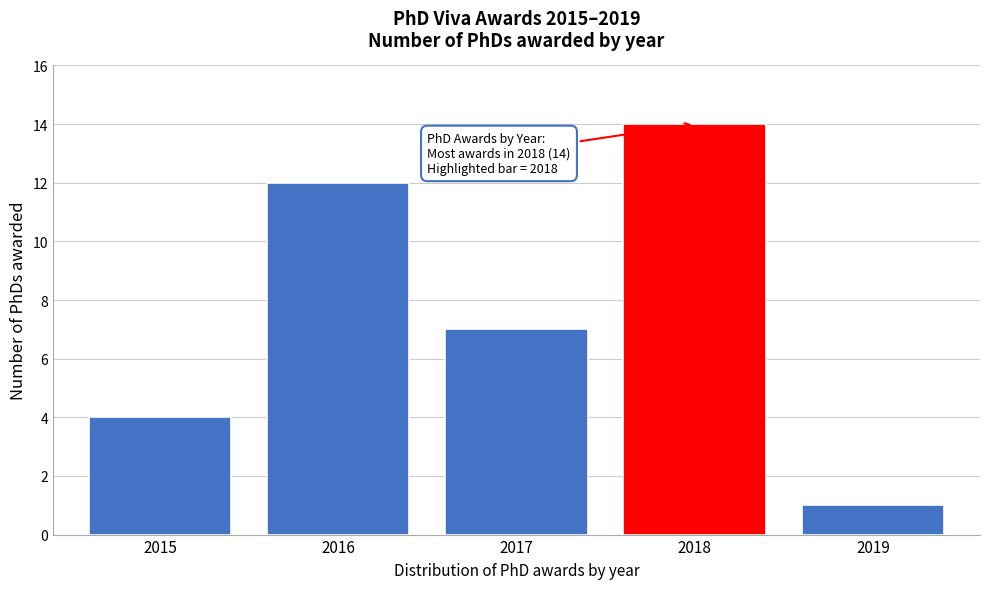

Reading left to right, extract all data points from this chart.

4	12	7	14	1